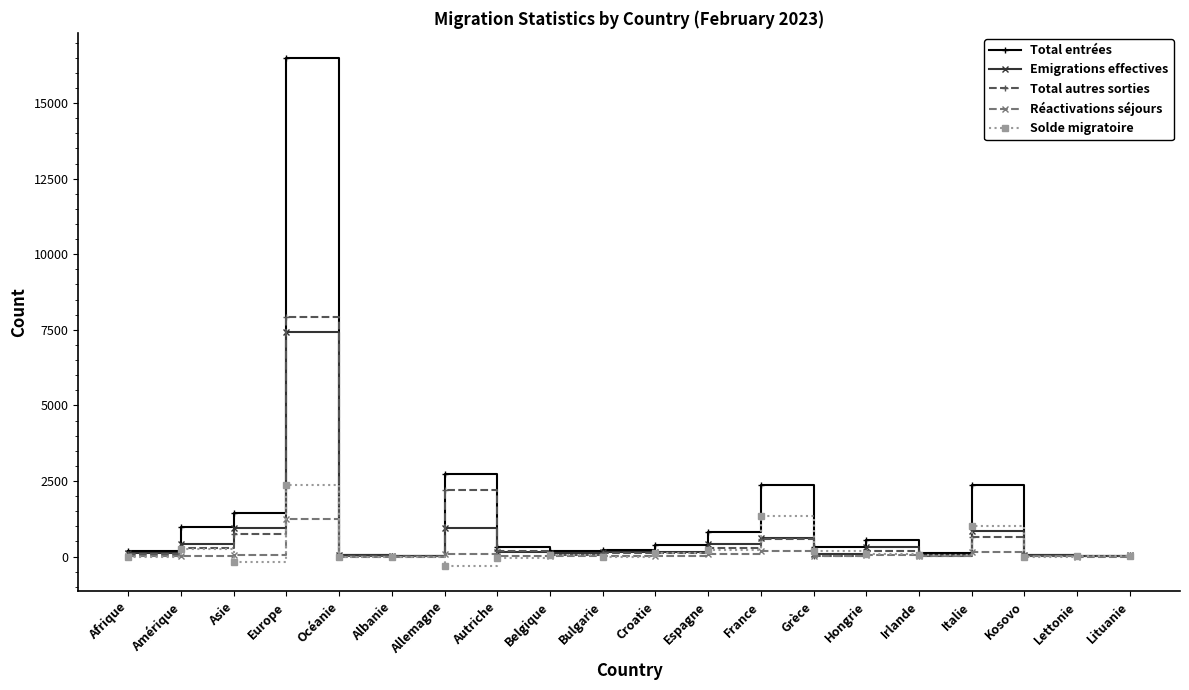

What is the difference between the maximum and second lowest values in the Total entrées series?

16453